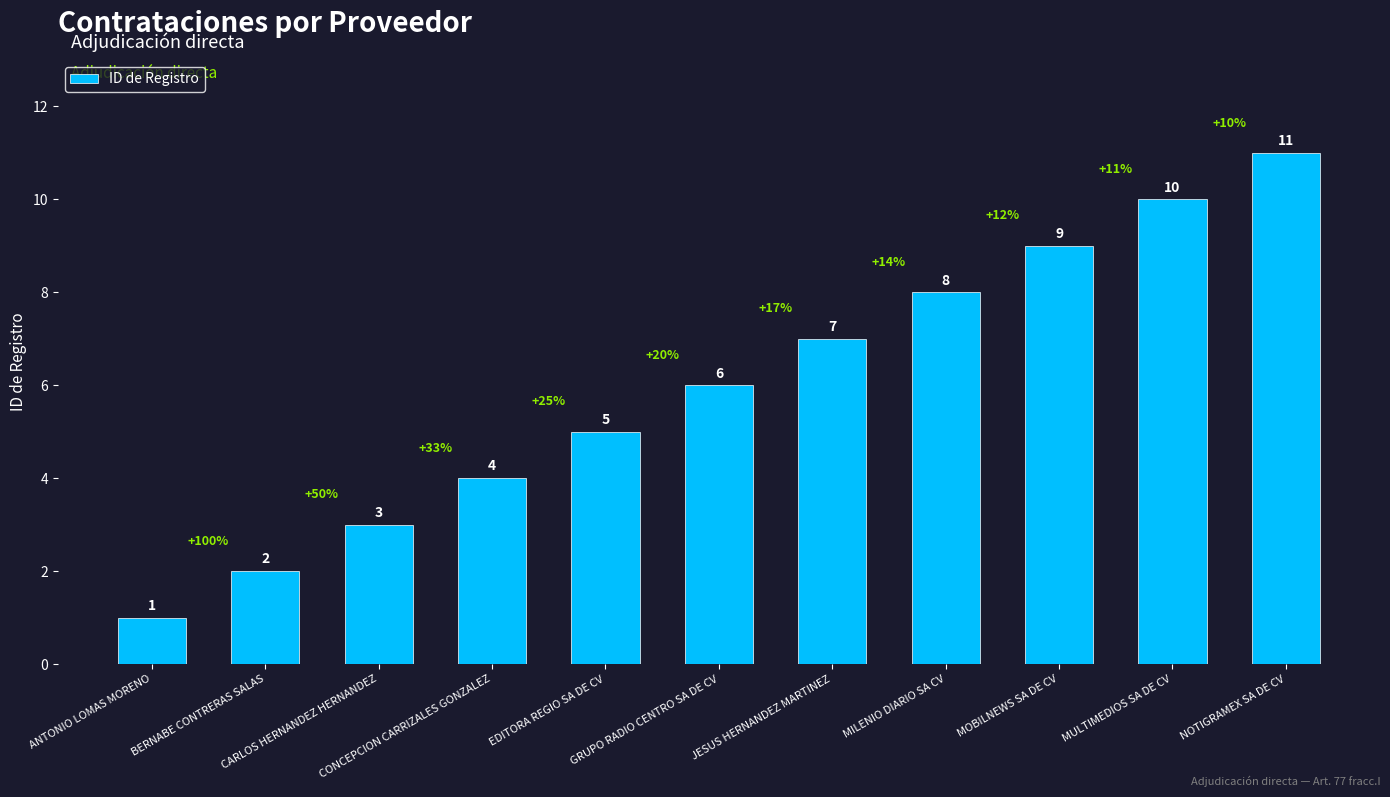

Reading right to left, what are all the values shown in this chart?

NOTIGRAMEX SA DE CV=11	MULTIMEDIOS SA DE CV=10	MOBILNEWS SA DE CV=9	MILENIO DIARIO SA CV=8	JESUS HERNANDEZ MARTINEZ=7	GRUPO RADIO CENTRO SA DE CV=6	EDITORA REGIO SA DE CV=5	CONCEPCION CARRIZALES GONZALEZ=4	CARLOS HERNANDEZ HERNANDEZ=3	BERNABE CONTRERAS SALAS=2	ANTONIO LOMAS MORENO=1